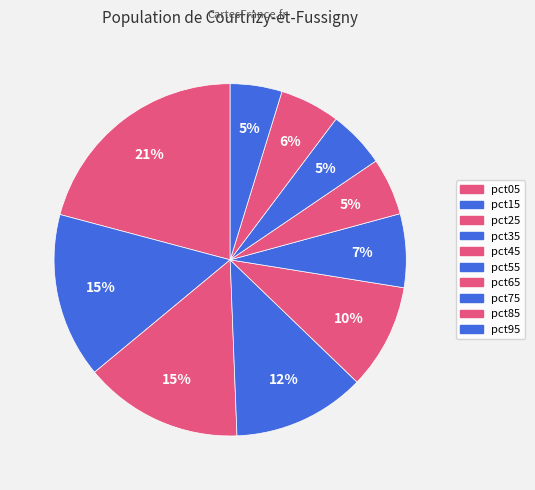

How many segments does this pie chart have?

10